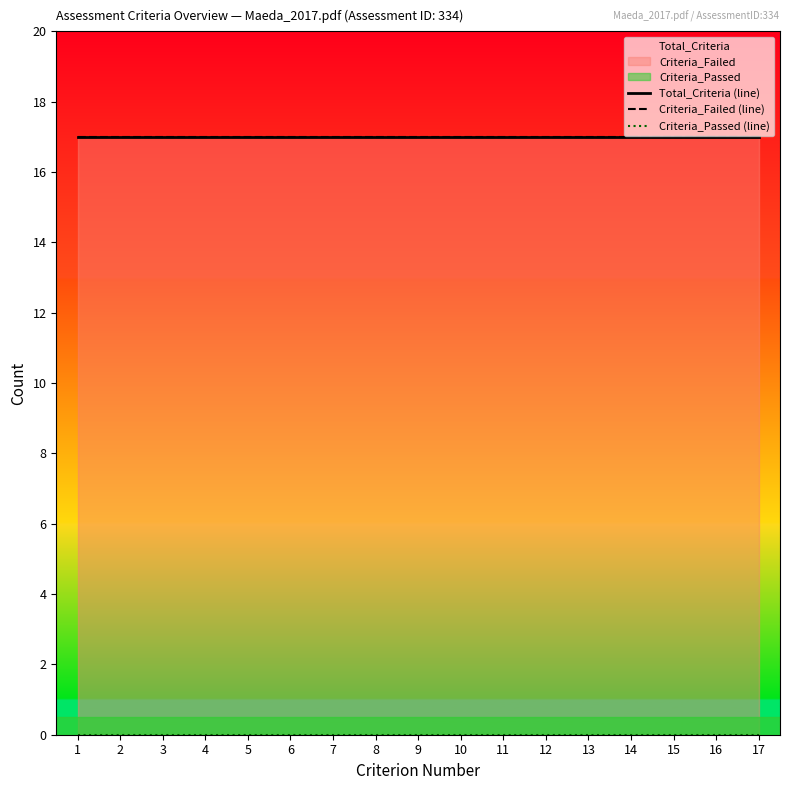

What is the value of the Criteria_Failed (line) point at the 2nd from the left?

17